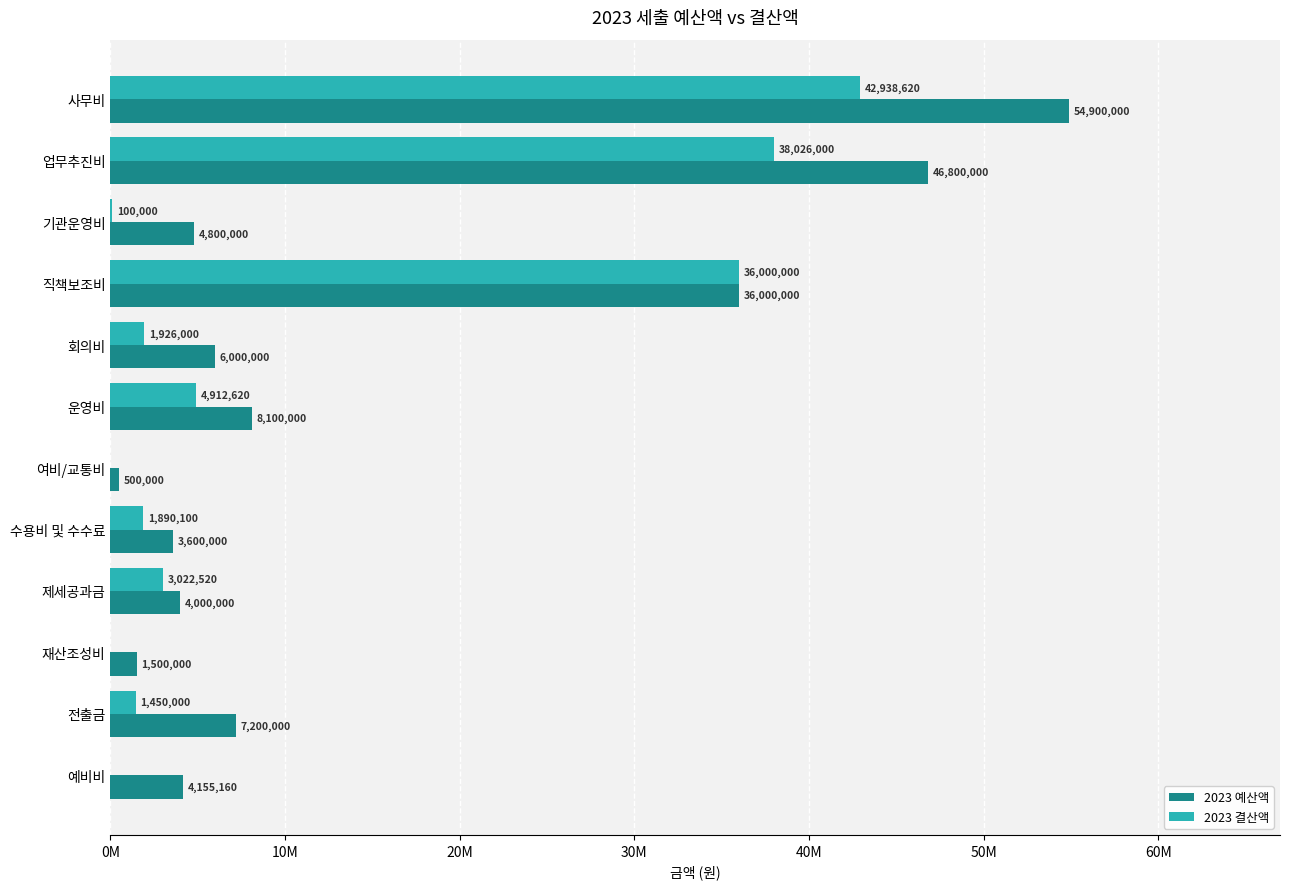

Rank the series by their maximum value, from lowest to highest.

2023 결산액, 2023 예산액